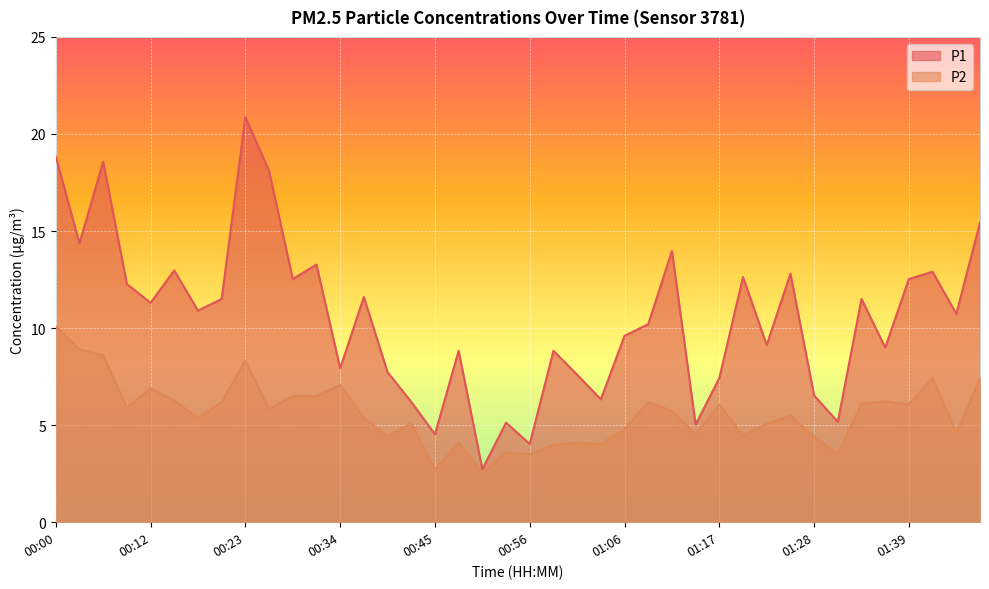

What position from the right is 01:34?

6